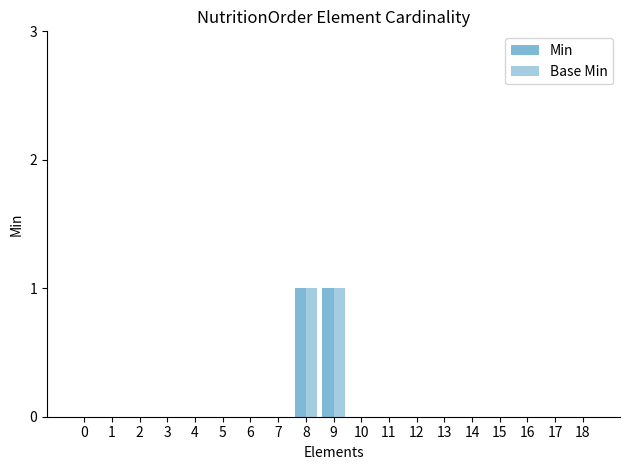

Is it true that Base Min equals 0 at 4?

True